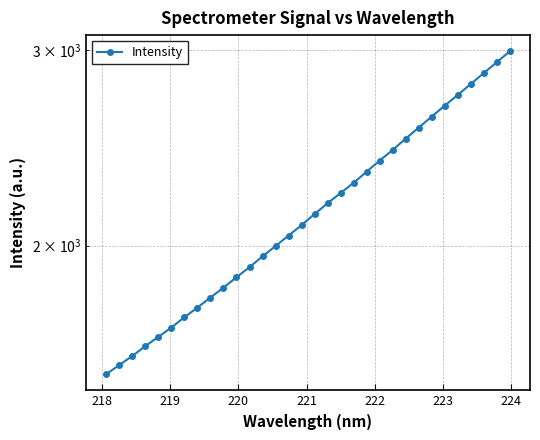

Is this an area chart (filled region under the line)?

No